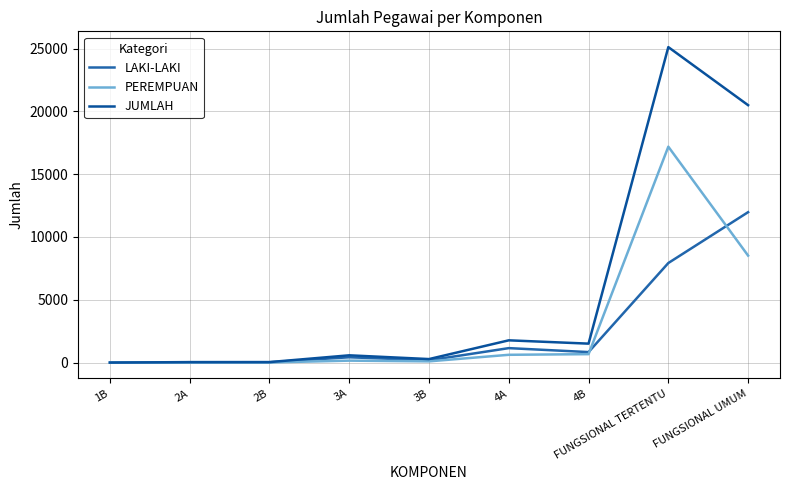

The LAKI-LAKI series shows 47 at 2B. True or false?

False